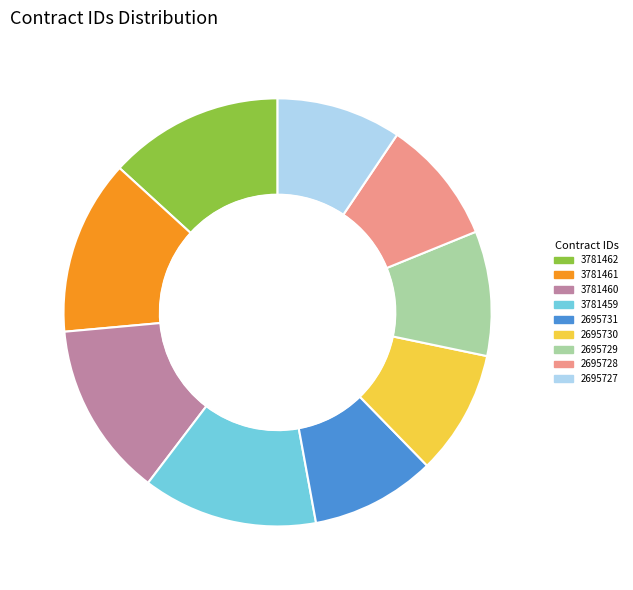

The 3781461 slice represents 6% of the pie. True or false?

False